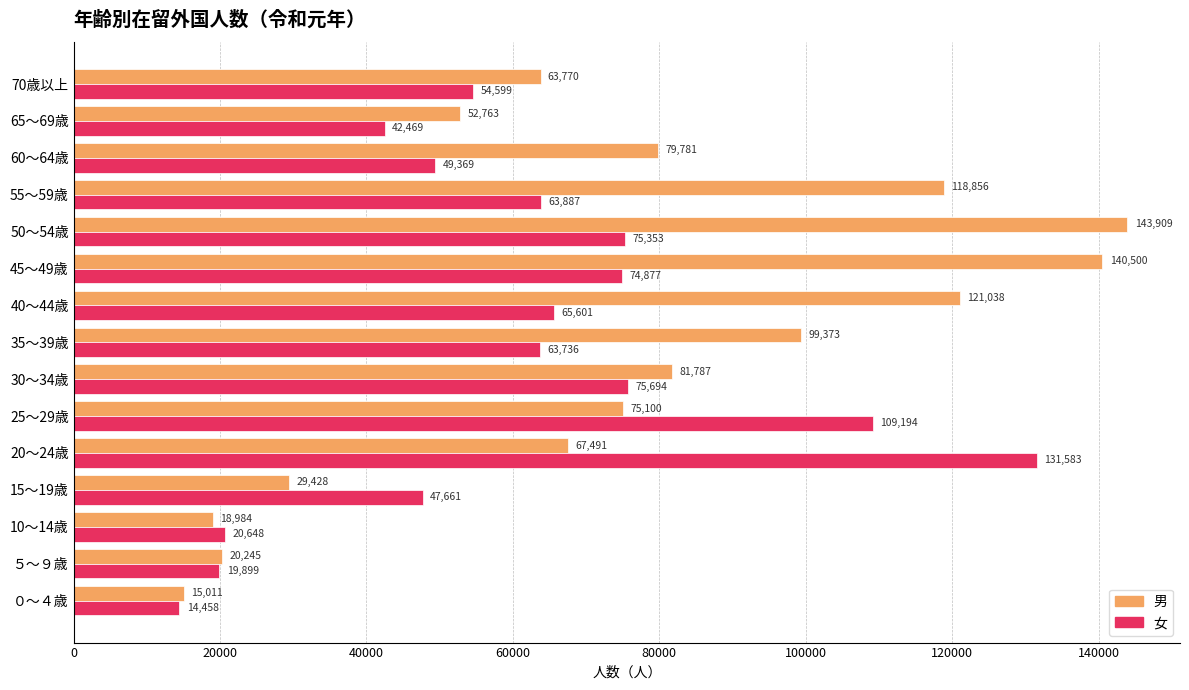

How many data points does each series have?

15